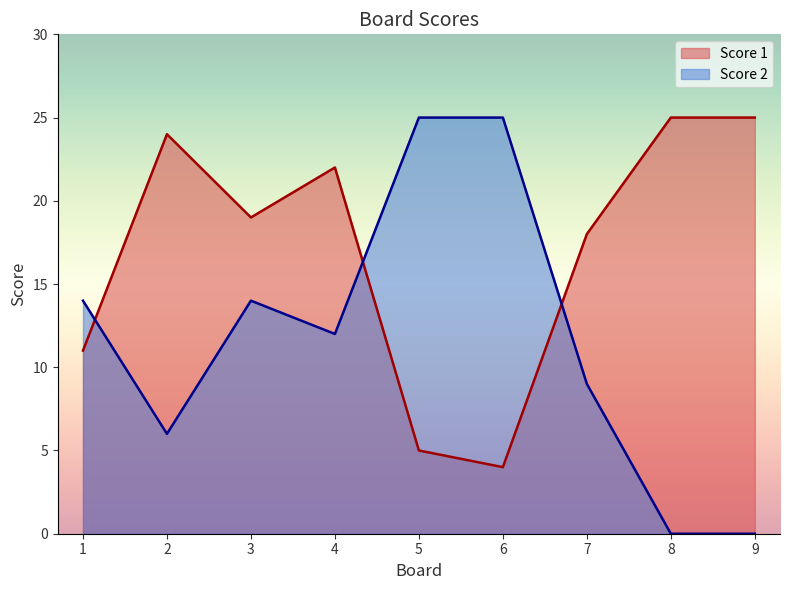

Is the value of Score 1 at 3 greater than the value of Score 2 at 2?

Yes